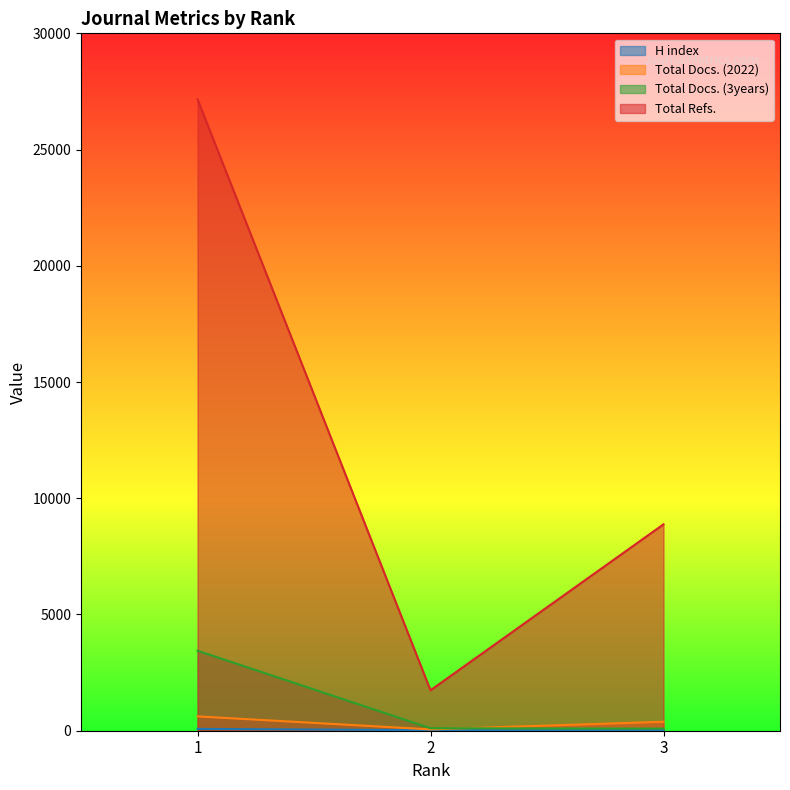

Read the Total Docs. (3years) value at 2, to the nearest 50.

100